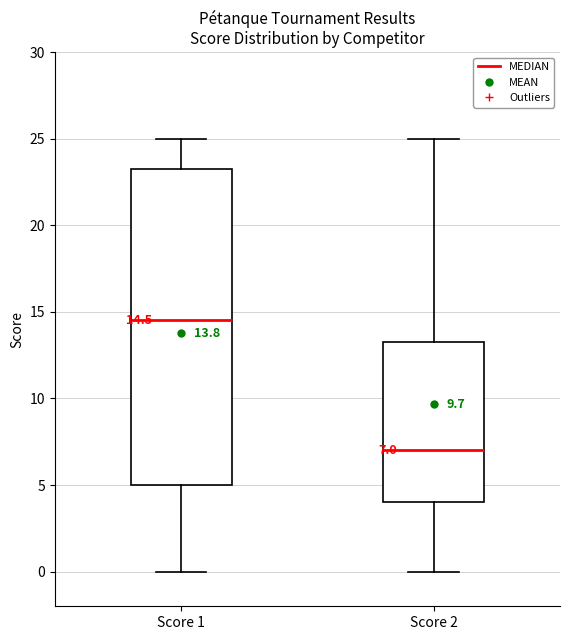

Which box is the tallest, from its lower edge to its upper edge?

Score 1